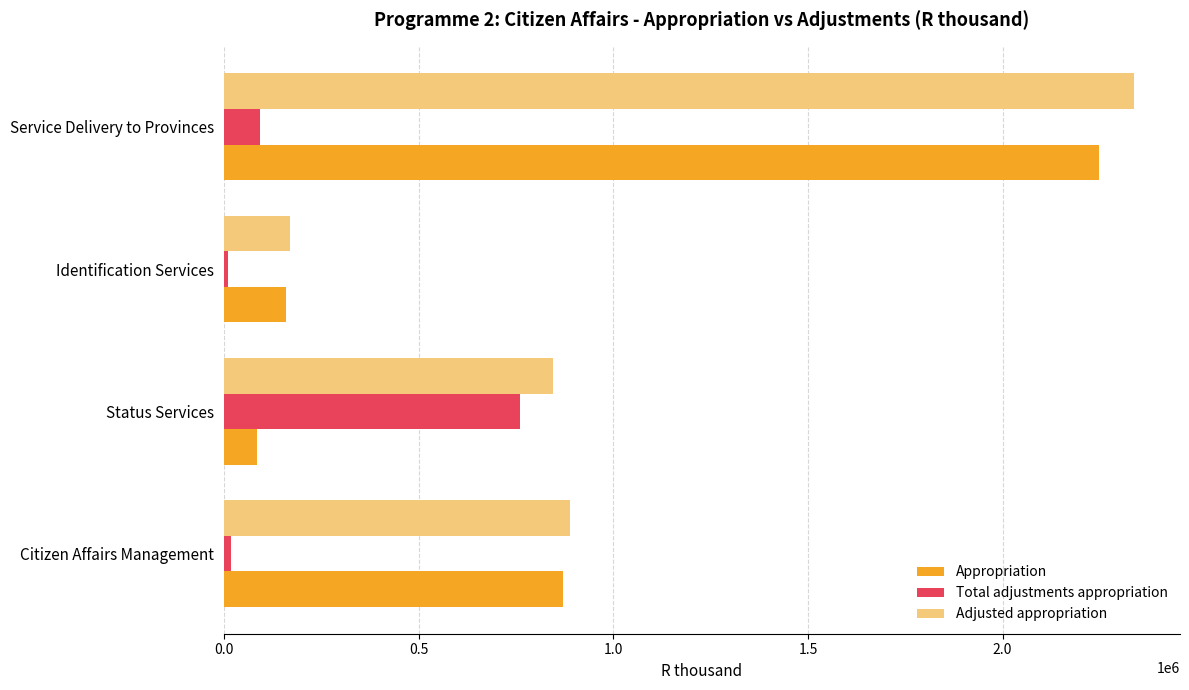

What is the spread (max minus min) of values at Status Services?

759143